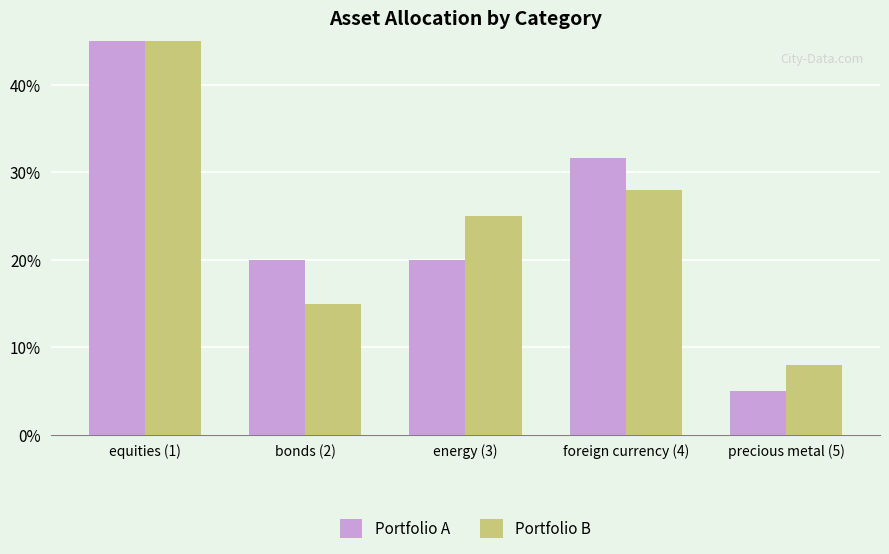

At which category does the chart reach its minimum across all series?

precious metal (5)